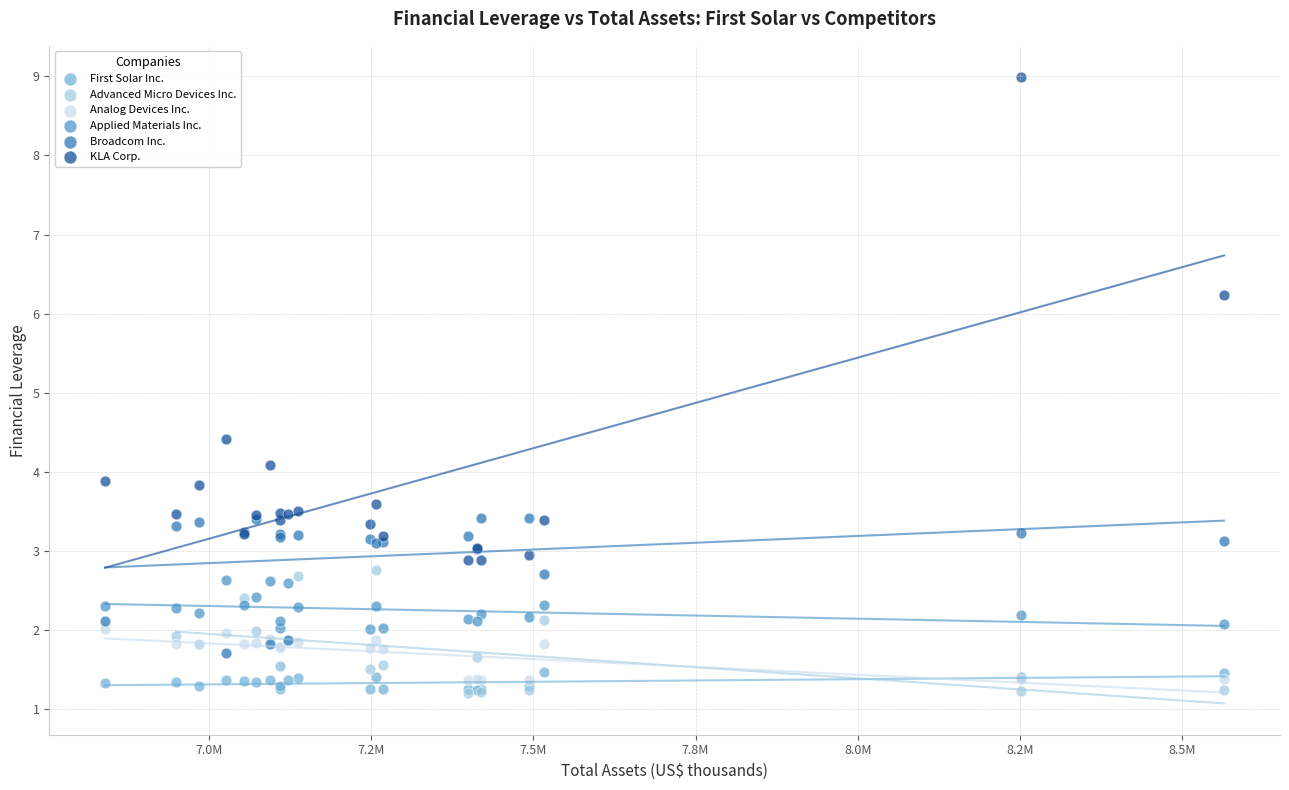

Which series contains the highest Y value?

KLA Corp.